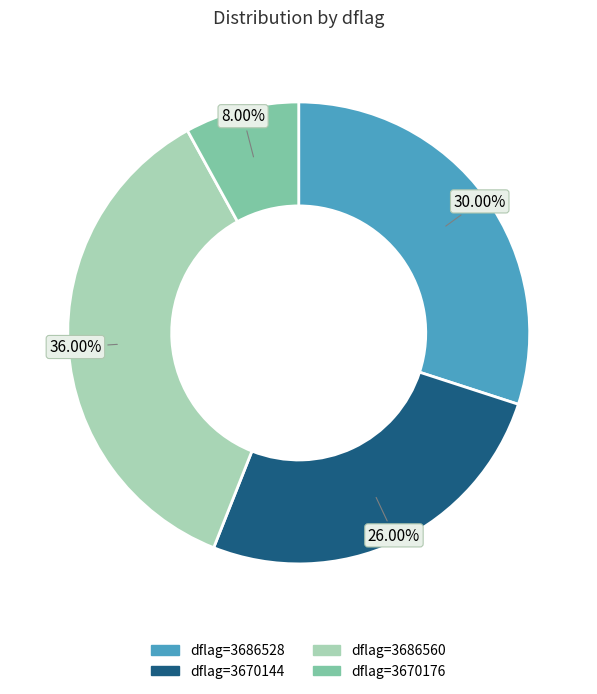

Between dflag=3686560 and dflag=3670144, which is larger?

dflag=3686560